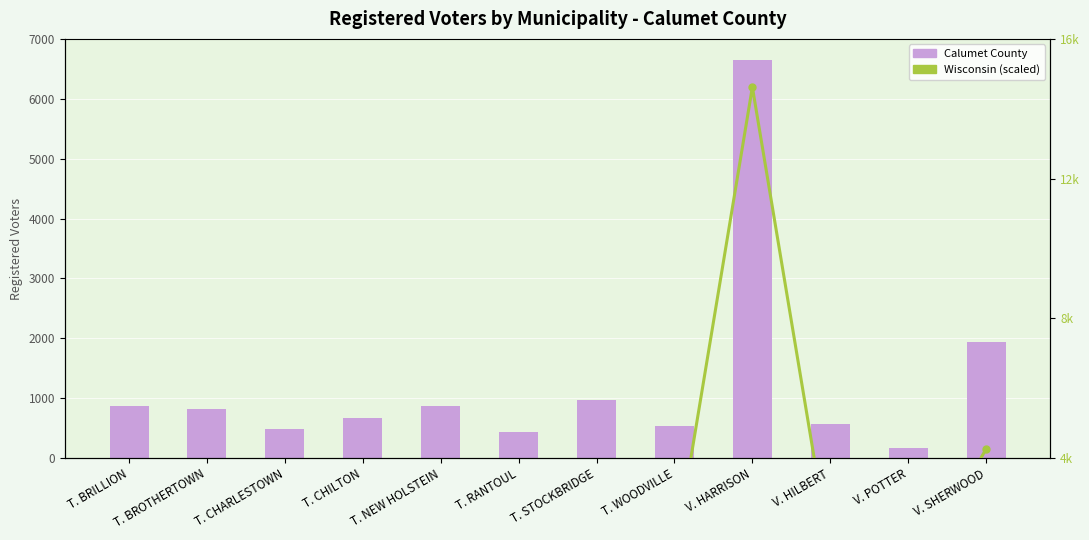

Which series has the largest total across all categories?

Wisconsin Average (scaled)